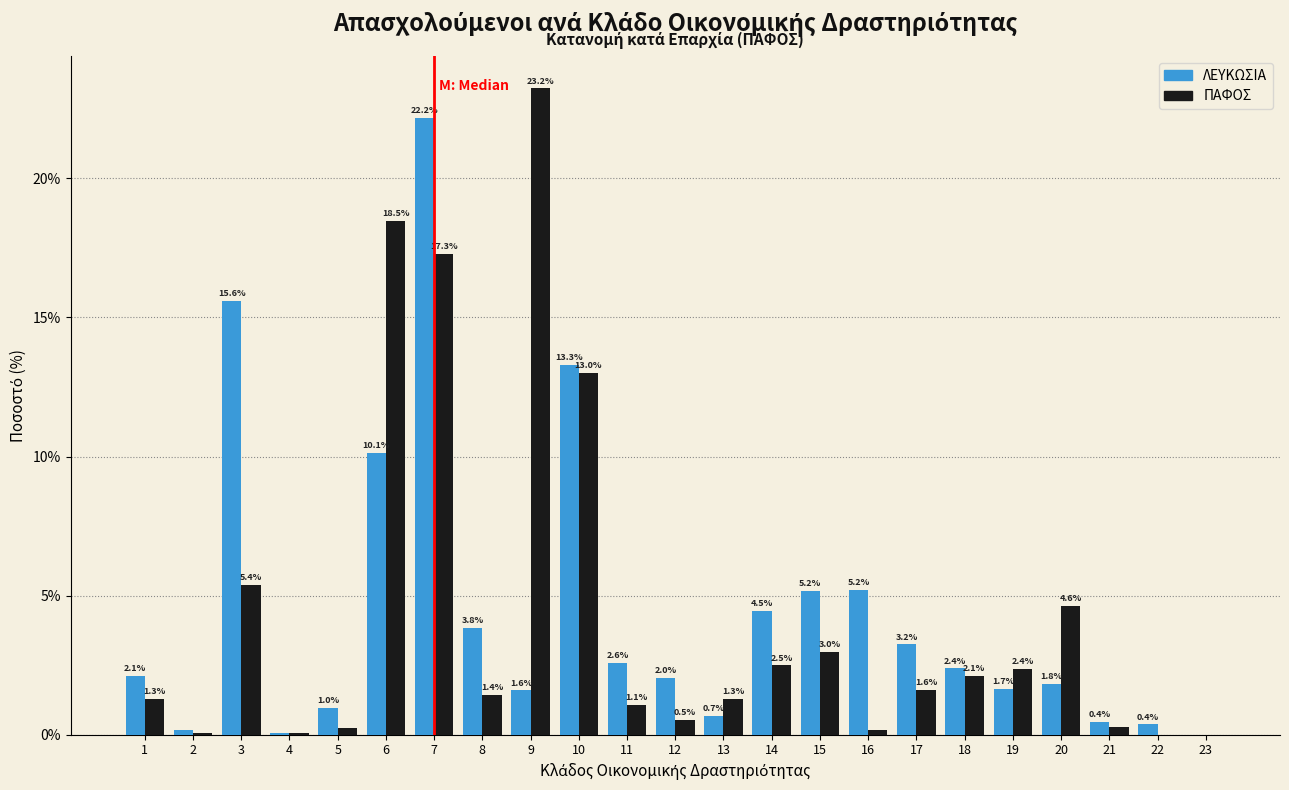

Which series changed the most between 21 and 23?

ΛΕΥΚΩΣΙΑ